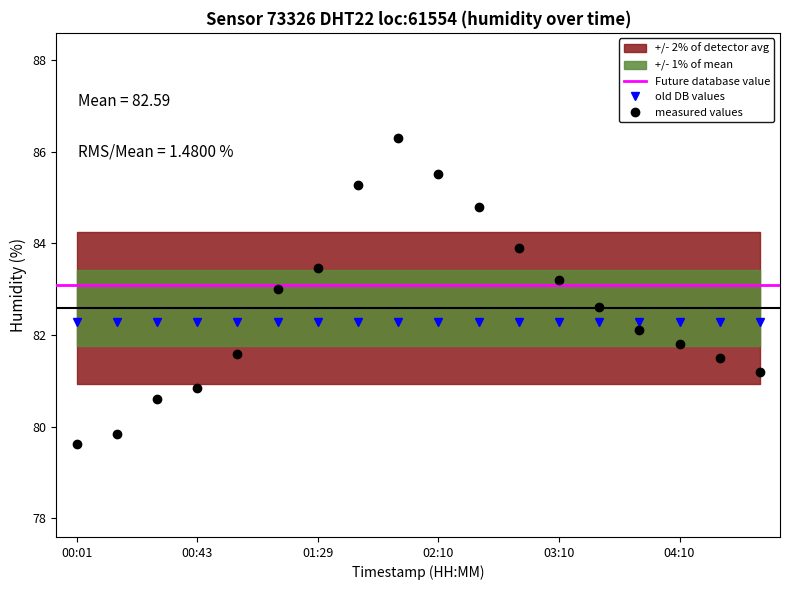

What is the ratio of the value at 02:10 to the value at 04:50?

1.1